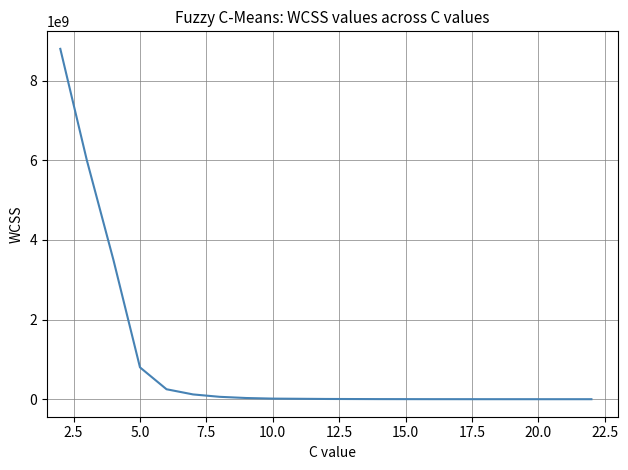

What is the greatest value displayed?

8800000000